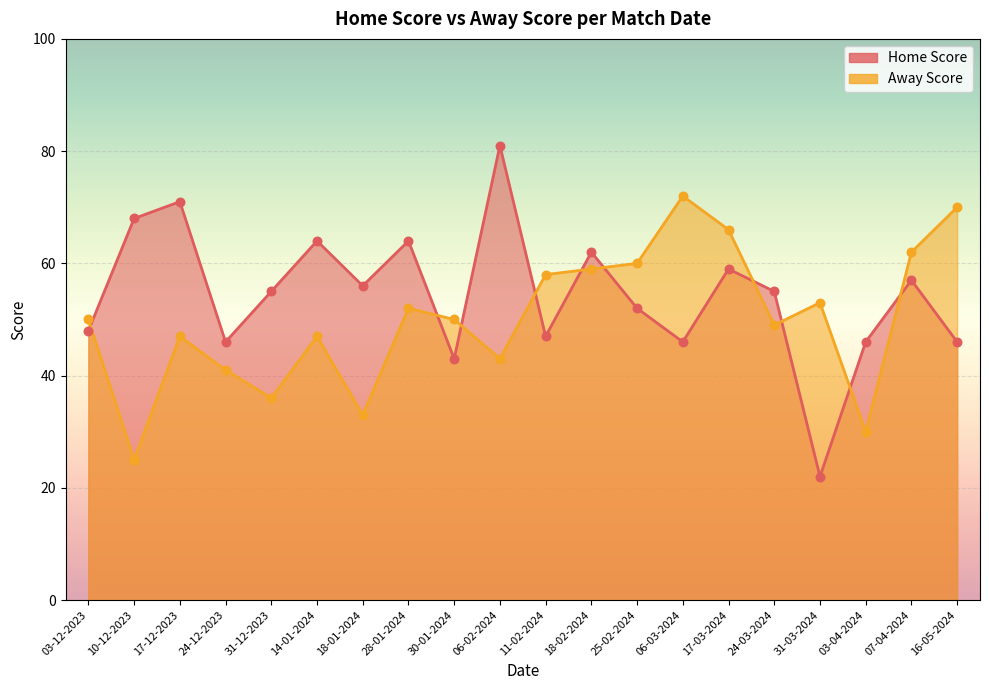

Which series contains the highest Y value?

Home Score